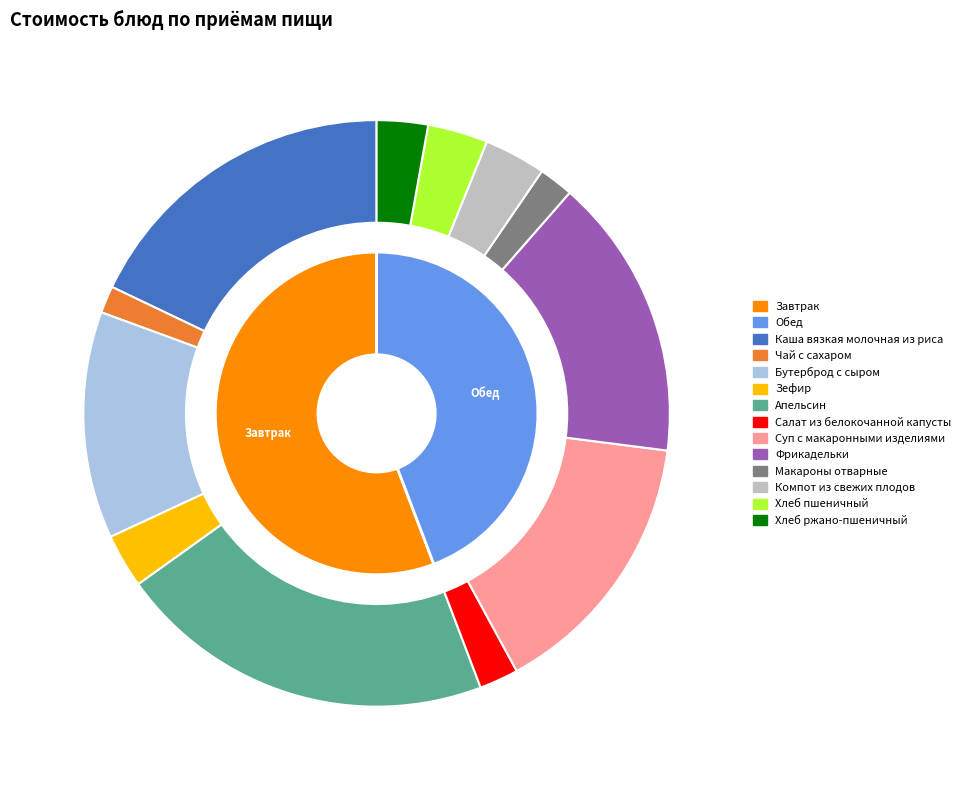

Is there a majority slice in this chart?

No